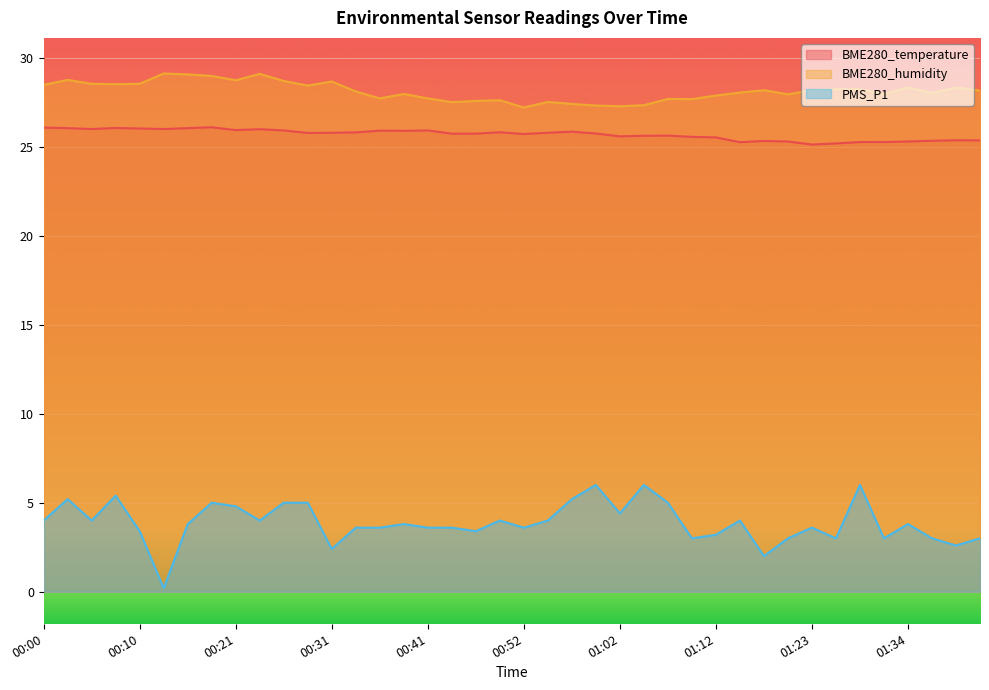

How many lines are shown in the chart?

3